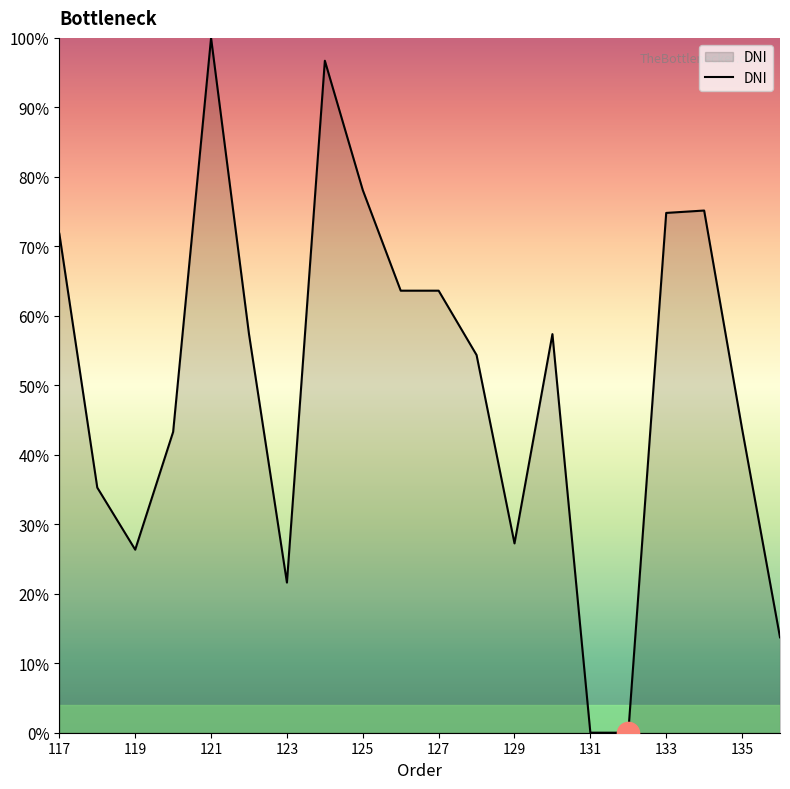

Where is the data nearest to the value 50?

11